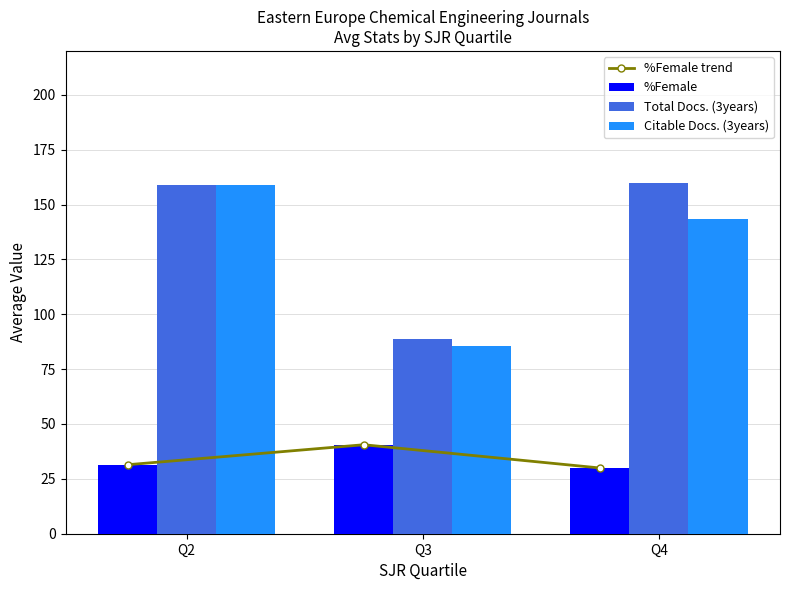

What is the maximum value shown in the chart?

160.0